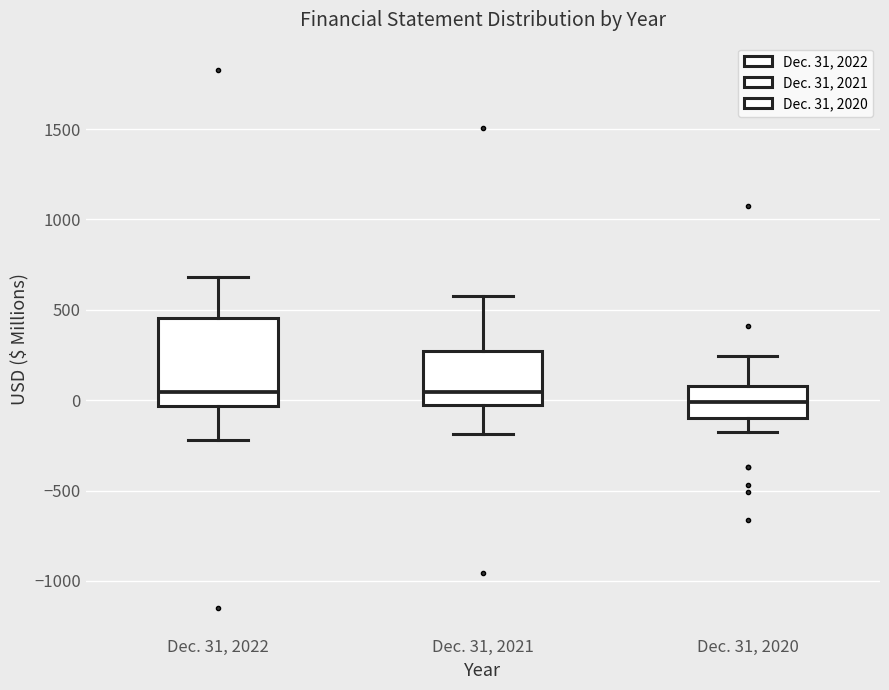

Reading left to right, transcribe this box plot: for each box, give where its median line is, the range the box spans, and where its two whiskers end, as read against the y-axis. The values are not printed on the chart, so give them approximately, as read against the axis.

Dec. 31, 2022: median 50, box -50 to 450, whiskers -200 to 700
Dec. 31, 2021: median 50, box -50 to 250, whiskers -200 to 600
Dec. 31, 2020: median 0, box -100 to 100, whiskers -200 to 250